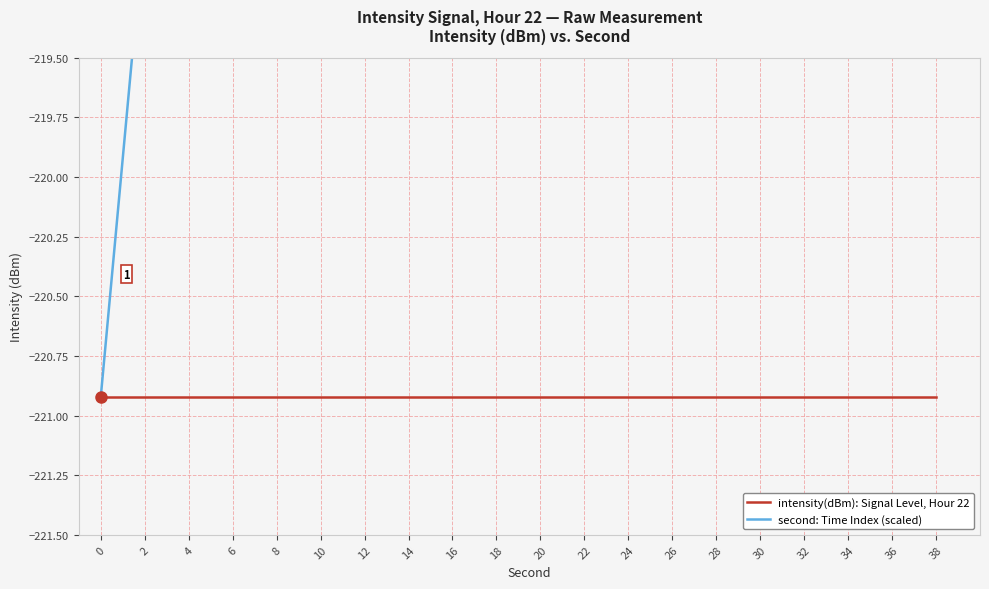

The second: Time Index (scaled) series shows -324.8 at 30. True or false?

False